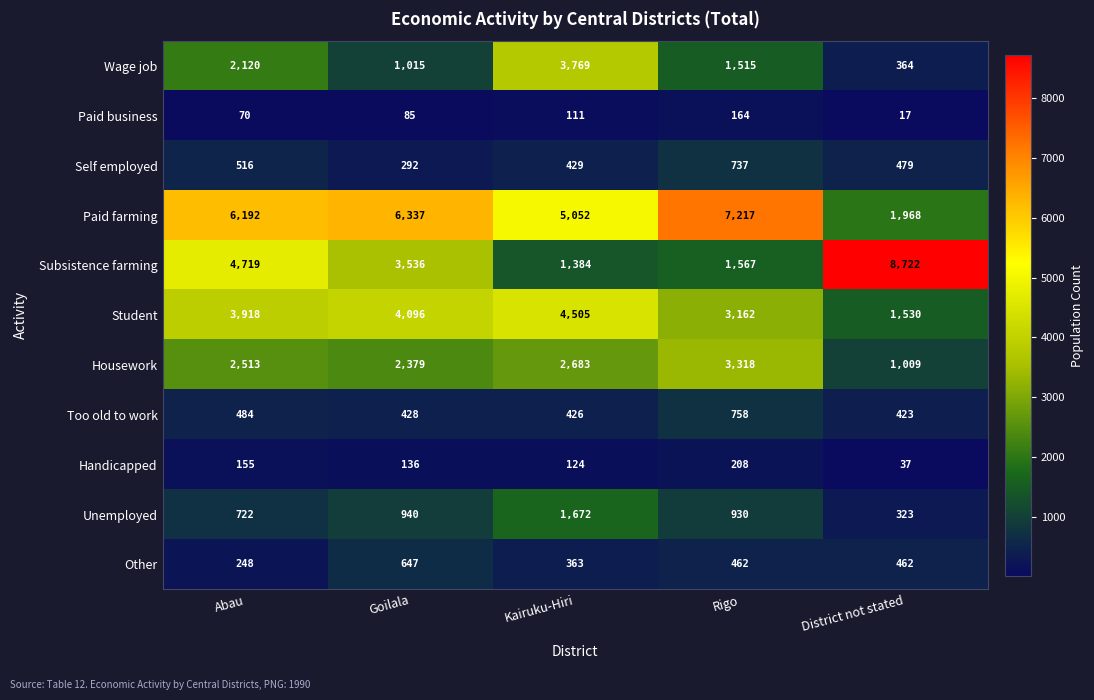

Which series has the largest total across all categories?

Paid farming